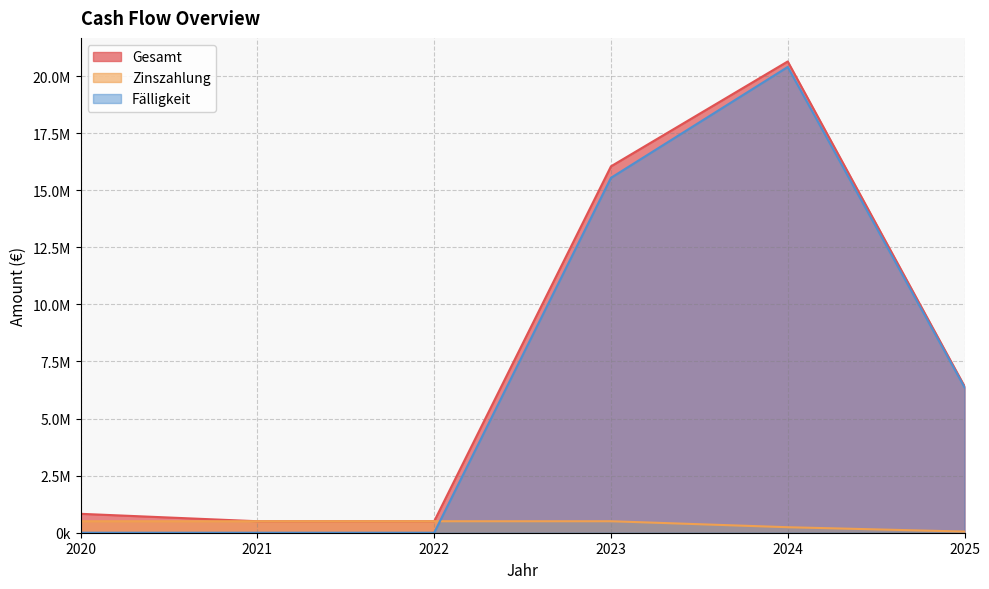

Reading right to left, transcribe all the data shown in this chart.

Gesamt: 2025=6417547.0	2024=20639259.5	2023=16046184.5	2022=503184.5	2021=503184.5	2020=828039.8
Zinszahlung: 2025=50547.0	2024=241259.5	2023=503184.5	2022=503184.5	2021=503184.5	2020=503184.5
Fälligkeit: 2025=6367000.0	2024=20398000.0	2023=15543000.0	2022=0.0	2021=0.0	2020=0.0